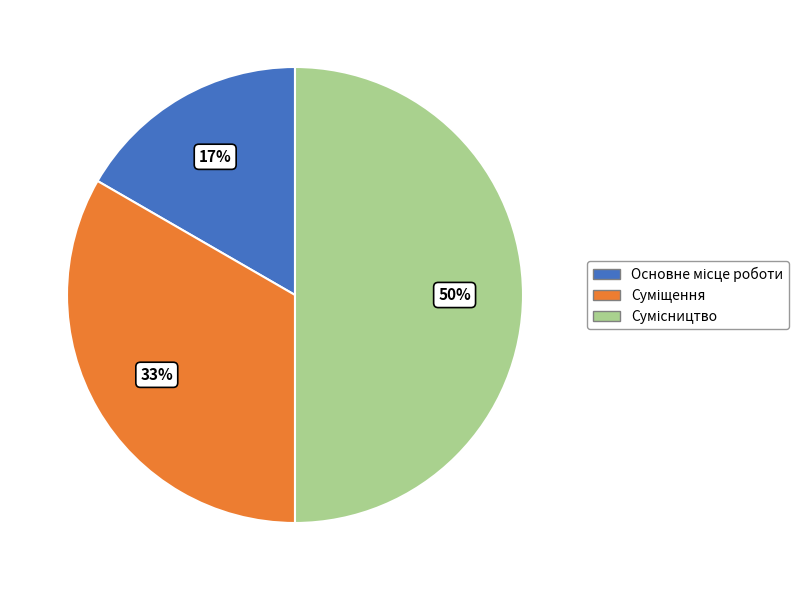

To the nearest percent, what is the average slice percentage?

33%